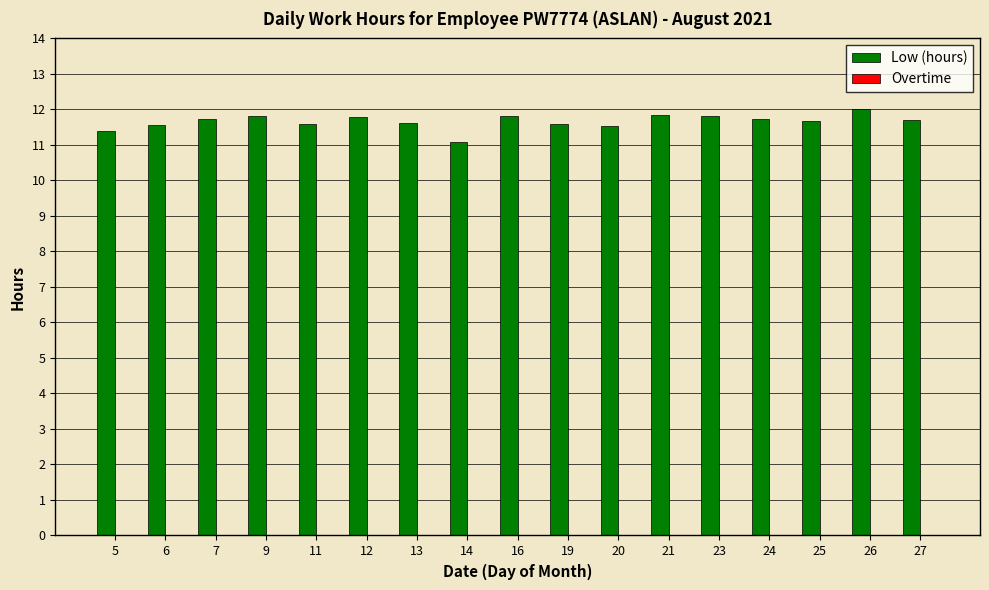

The value at 16 is 11.8. True or false?

True